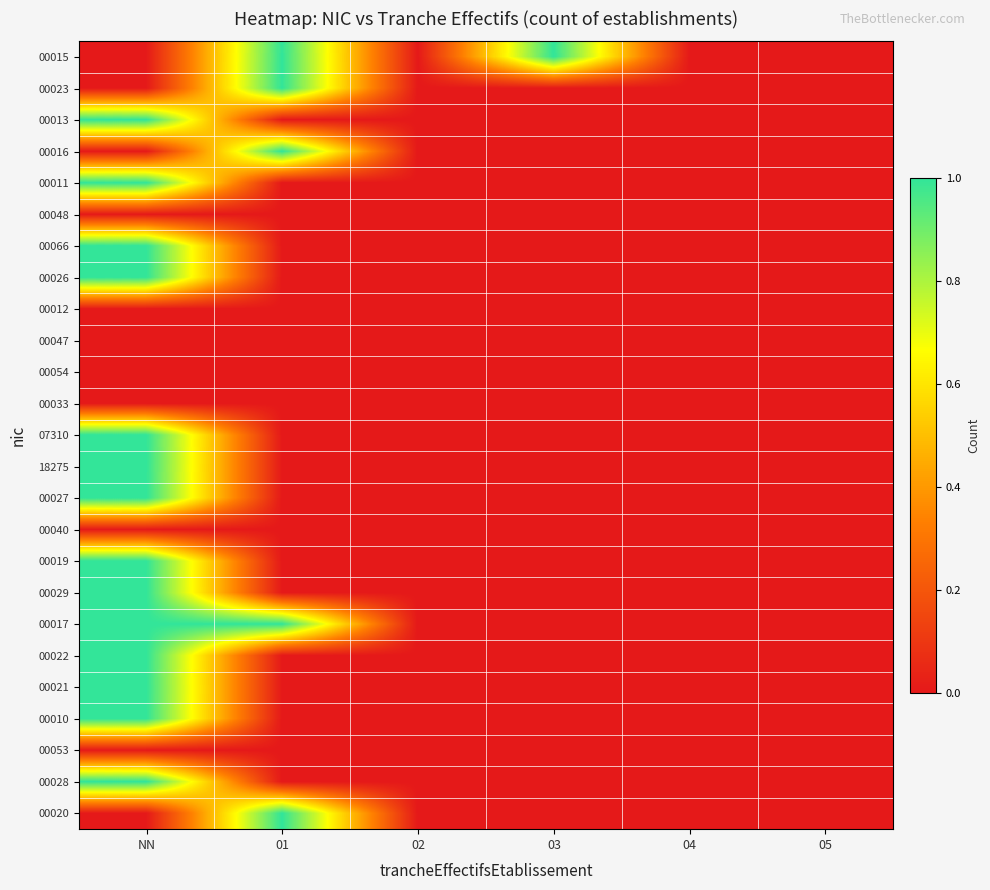

Reading left to right, extract all data points from this chart.

00015: NN=0	01=1	02=0	03=1	04=0	05=0
00023: NN=0	01=1	02=0	03=0	04=0	05=0
00013: NN=1	01=0	02=0	03=0	04=0	05=0
00016: NN=0	01=1	02=0	03=0	04=0	05=0
00011: NN=1	01=0	02=0	03=0	04=0	05=0
00048: NN=0	01=0	02=0	03=0	04=0	05=0
00066: NN=1	01=0	02=0	03=0	04=0	05=0
00026: NN=1	01=0	02=0	03=0	04=0	05=0
00012: NN=0	01=0	02=0	03=0	04=0	05=0
00047: NN=0	01=0	02=0	03=0	04=0	05=0
00054: NN=0	01=0	02=0	03=0	04=0	05=0
00033: NN=0	01=0	02=0	03=0	04=0	05=0
07310: NN=1	01=0	02=0	03=0	04=0	05=0
18275: NN=1	01=0	02=0	03=0	04=0	05=0
00027: NN=1	01=0	02=0	03=0	04=0	05=0
00040: NN=0	01=0	02=0	03=0	04=0	05=0
00019: NN=1	01=0	02=0	03=0	04=0	05=0
00029: NN=1	01=0	02=0	03=0	04=0	05=0
00017: NN=1	01=1	02=0	03=0	04=0	05=0
00022: NN=1	01=0	02=0	03=0	04=0	05=0
00021: NN=1	01=0	02=0	03=0	04=0	05=0
00010: NN=1	01=0	02=0	03=0	04=0	05=0
00053: NN=0	01=0	02=0	03=0	04=0	05=0
00028: NN=1	01=0	02=0	03=0	04=0	05=0
00020: NN=0	01=1	02=0	03=0	04=0	05=0